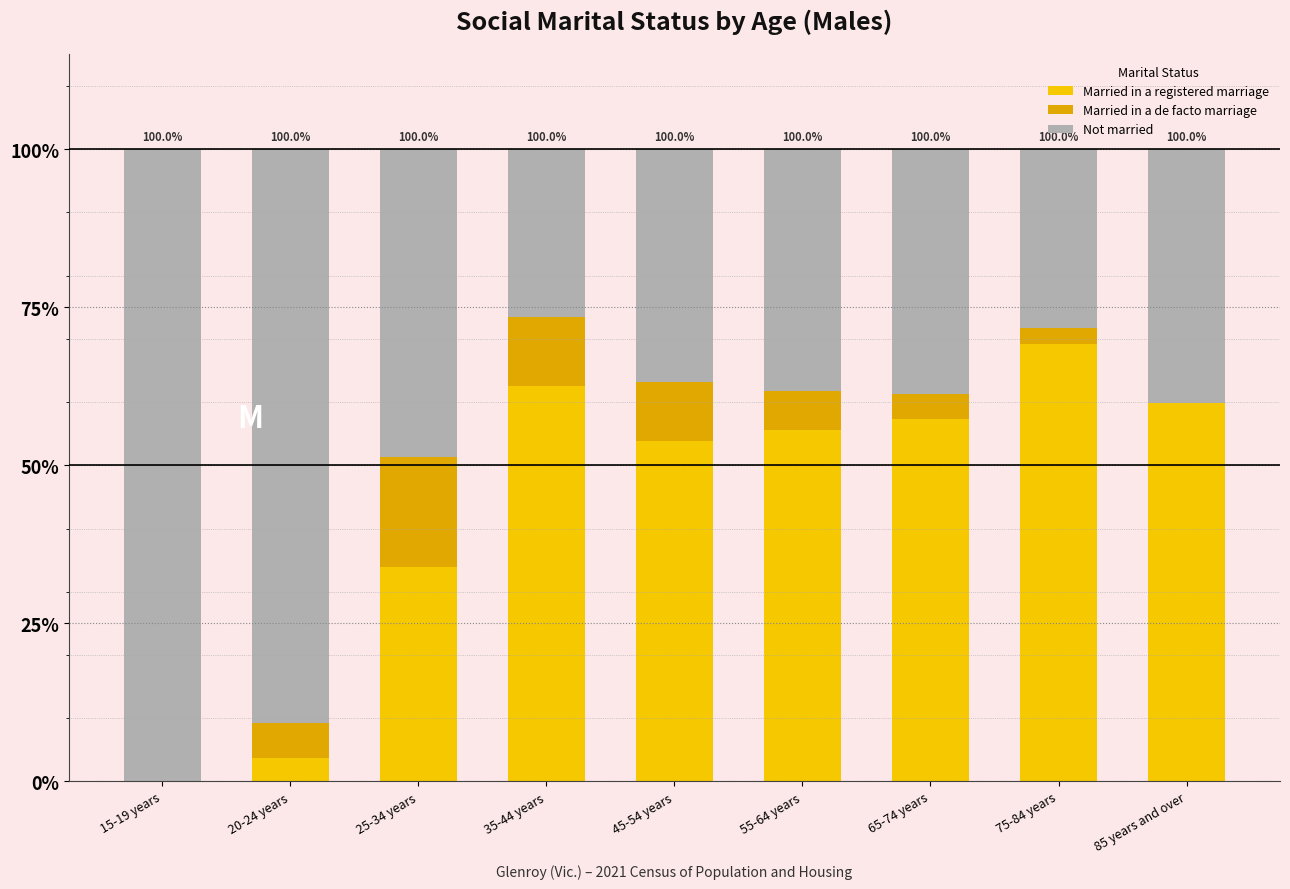

Does the chart contain stacked bars?

Yes